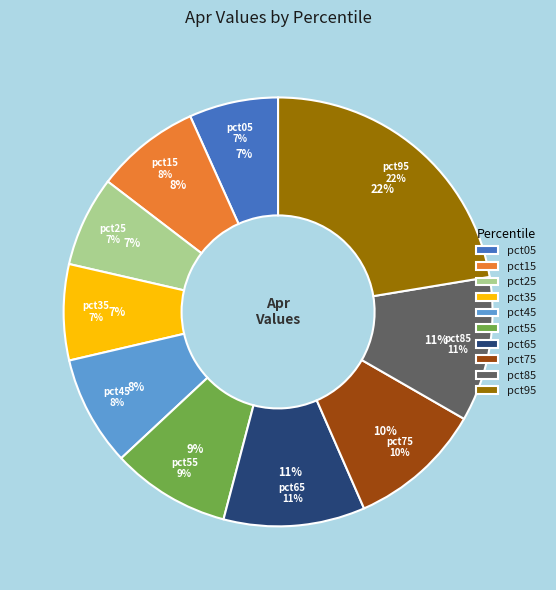

Which slice is the largest?

pct95